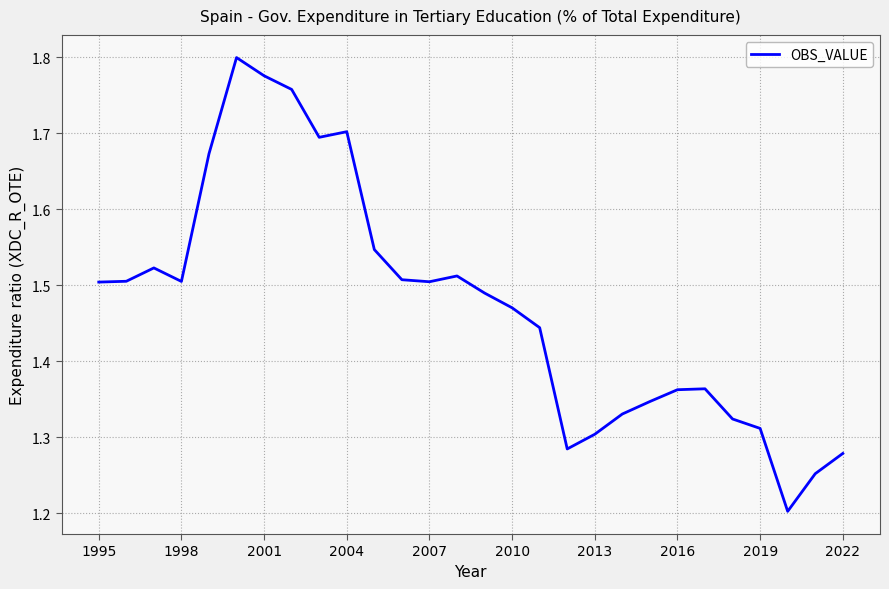

What is the minimum value shown in the chart?

1.2